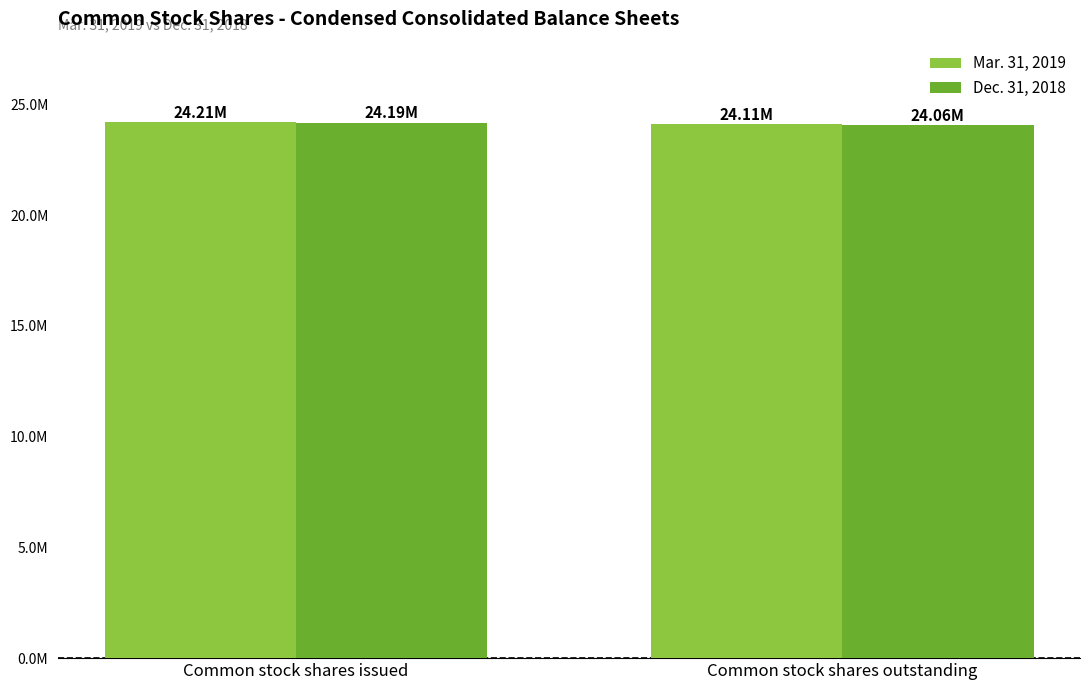

Reading left to right, list all the values displayed in this chart.

Mar. 31, 2019: Common stock shares issued=24209000	Common stock shares outstanding=24115000
Dec. 31, 2018: Common stock shares issued=24188000	Common stock shares outstanding=24061000